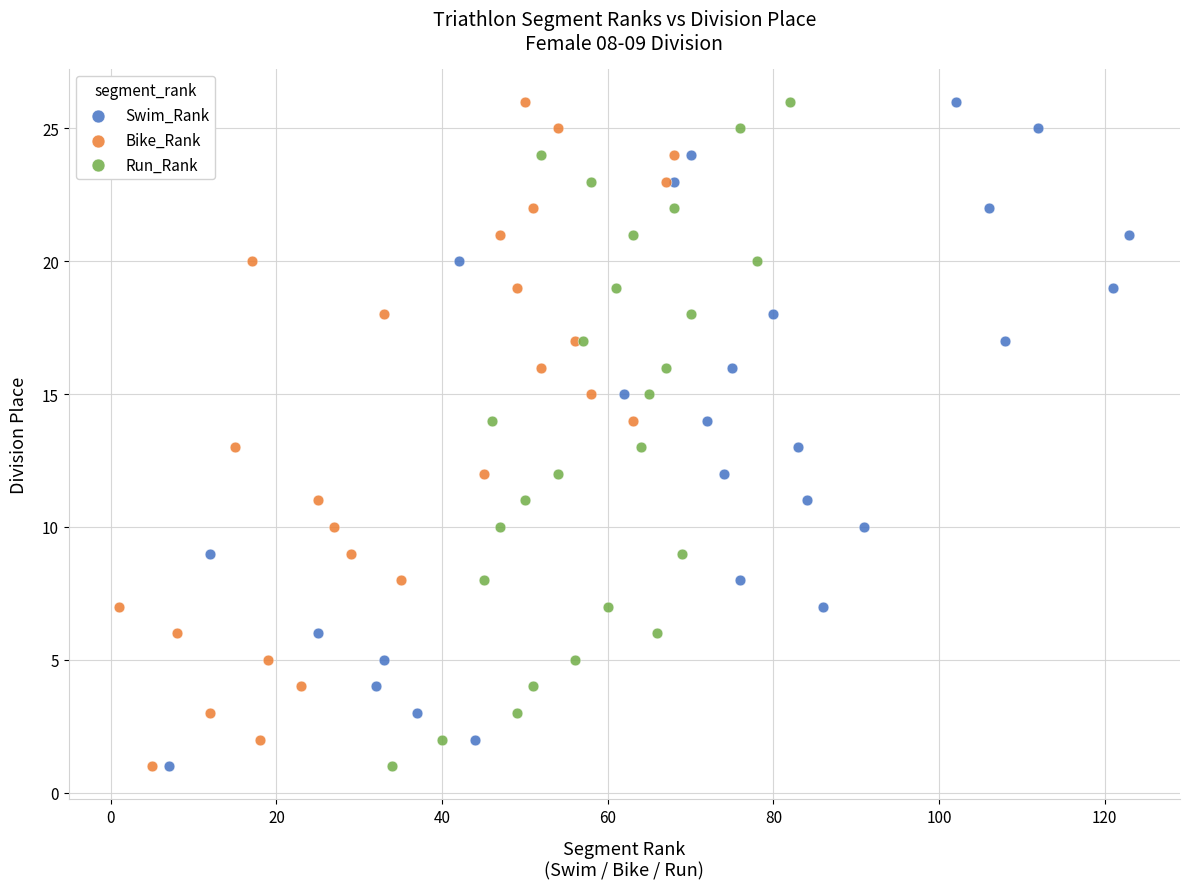

What are all the series names shown in the legend?

Swim_Rank, Bike_Rank, Run_Rank